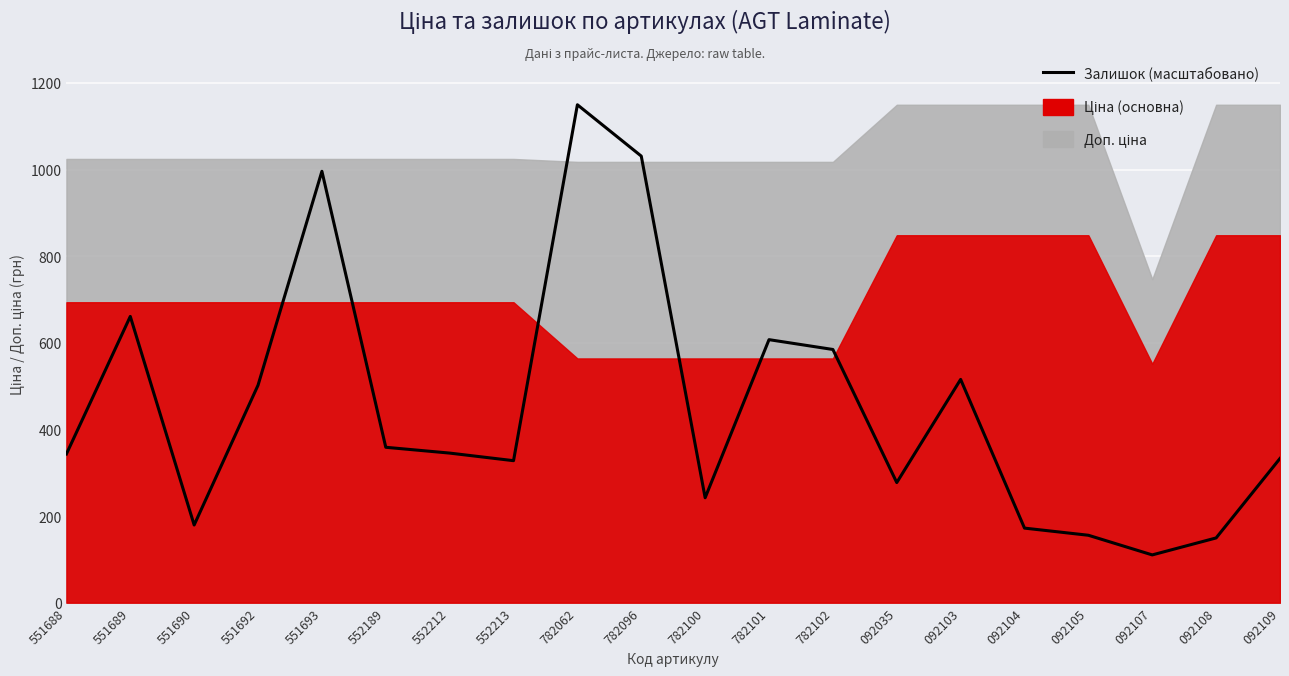

What is the average value?

452.2